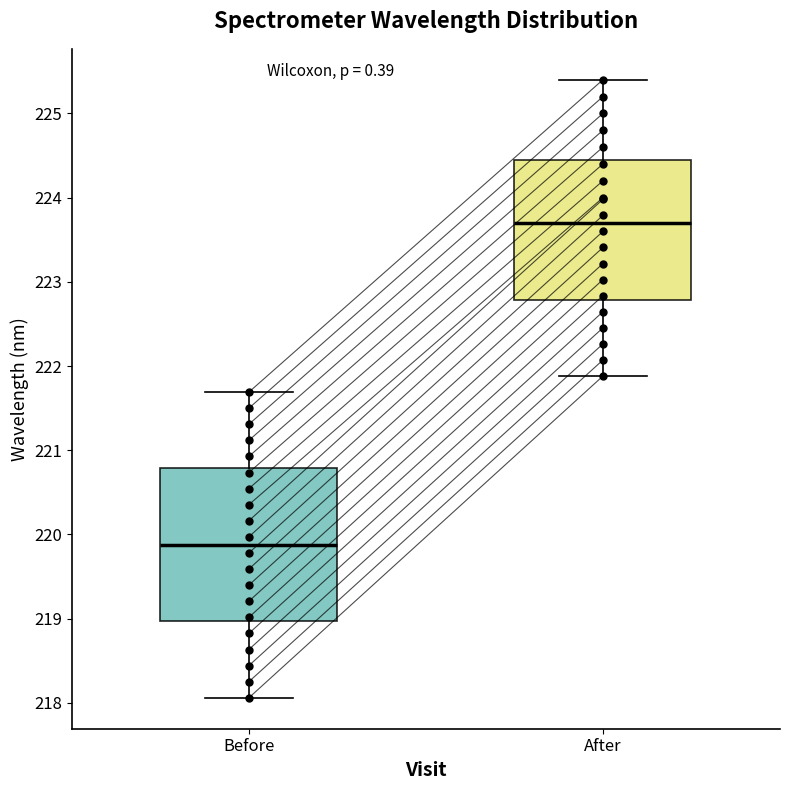

Which box has the lowest median line?

Before